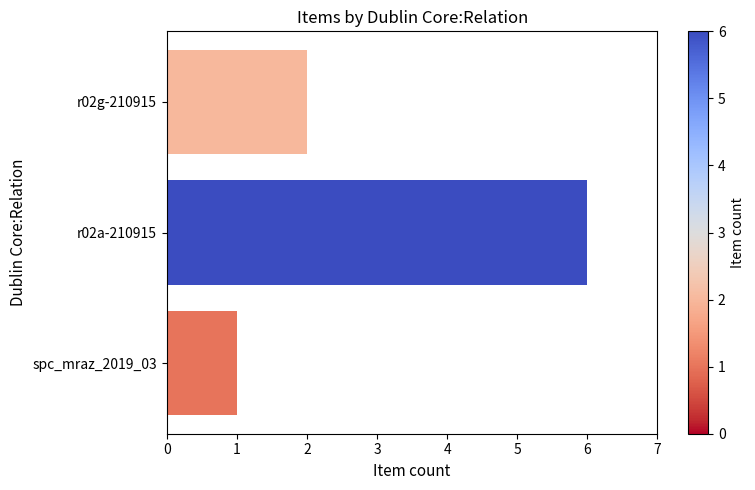

At which label is the value closest to 3?

r02g-210915